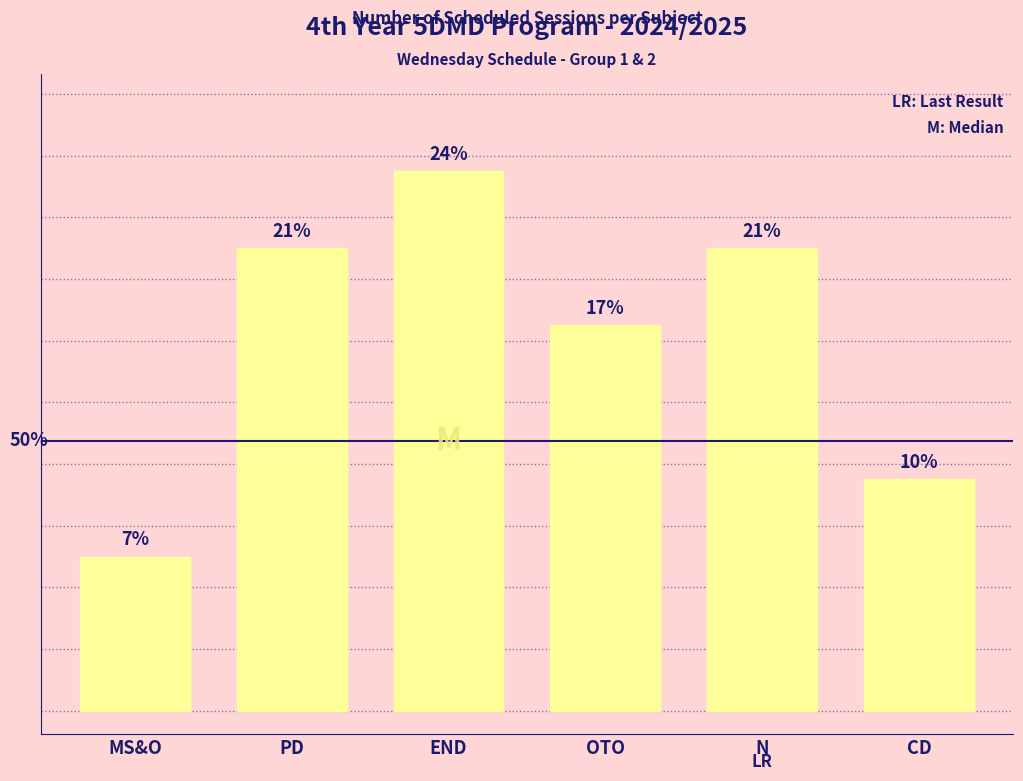

What is the value of the 6th bar from the left?

3